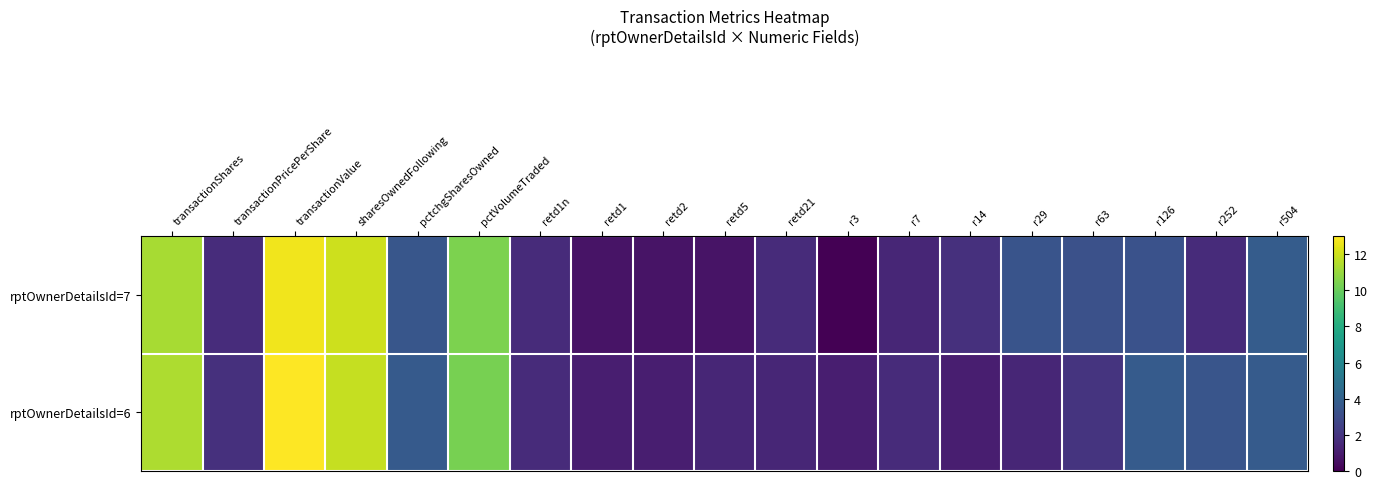

How many distinct data groups are displayed?

2